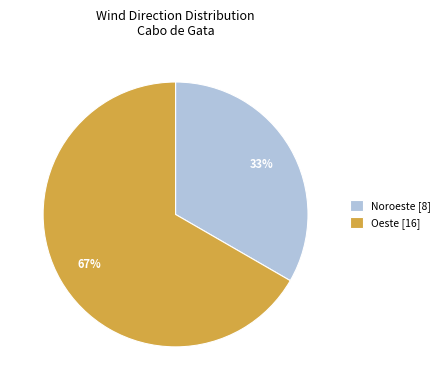

Is there a majority slice in this chart?

Yes